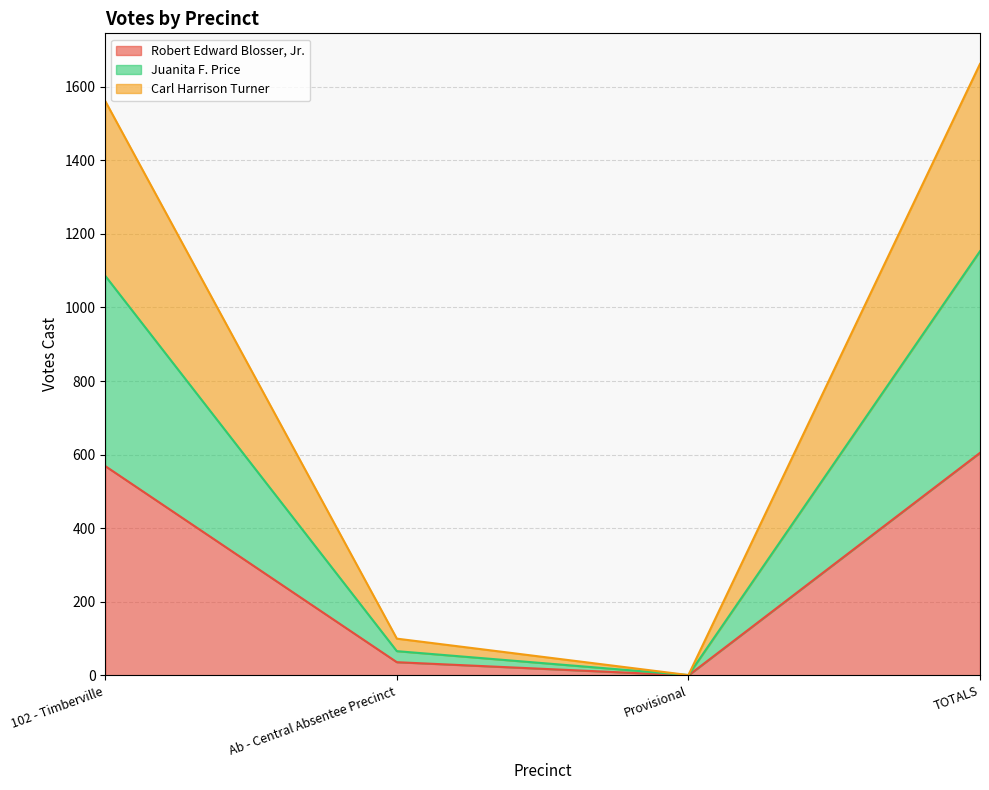

Where is Robert Edward Blosser, Jr. nearest to the value 302?

Ab - Central Absentee Precinct